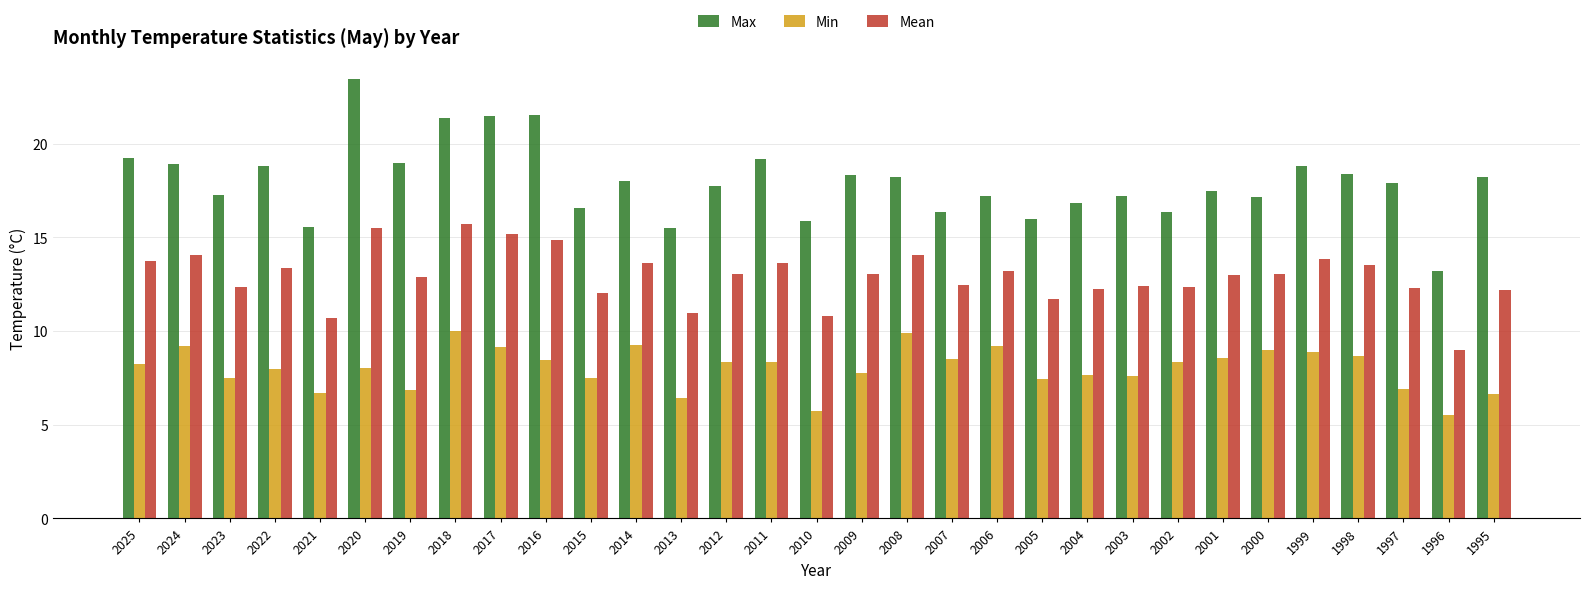

At 2024, list the series in order from largest to smallest.

Max, Mean, Min